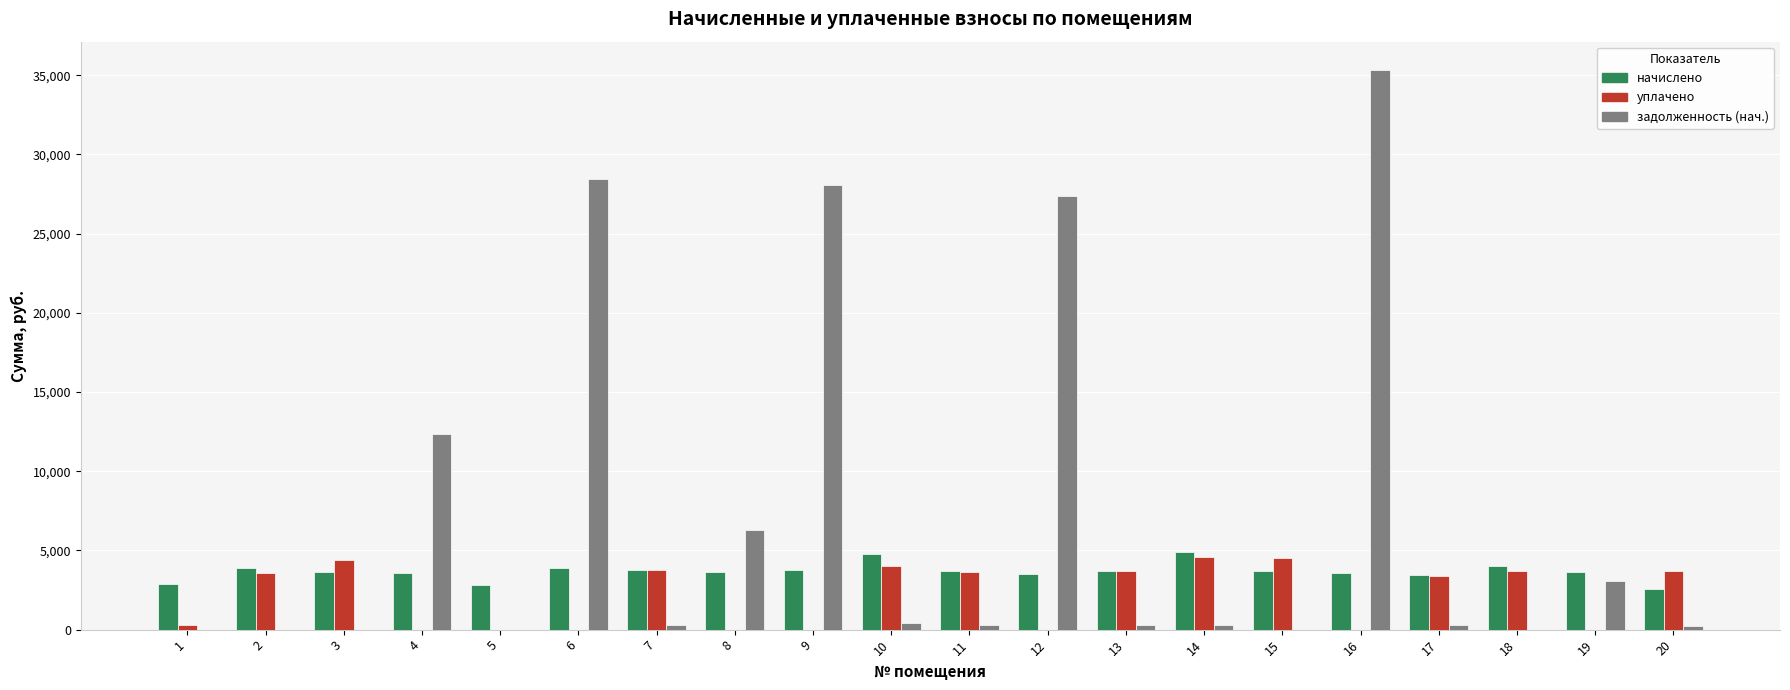

What is the sum of all задолженность (нач.) values?

143085.3